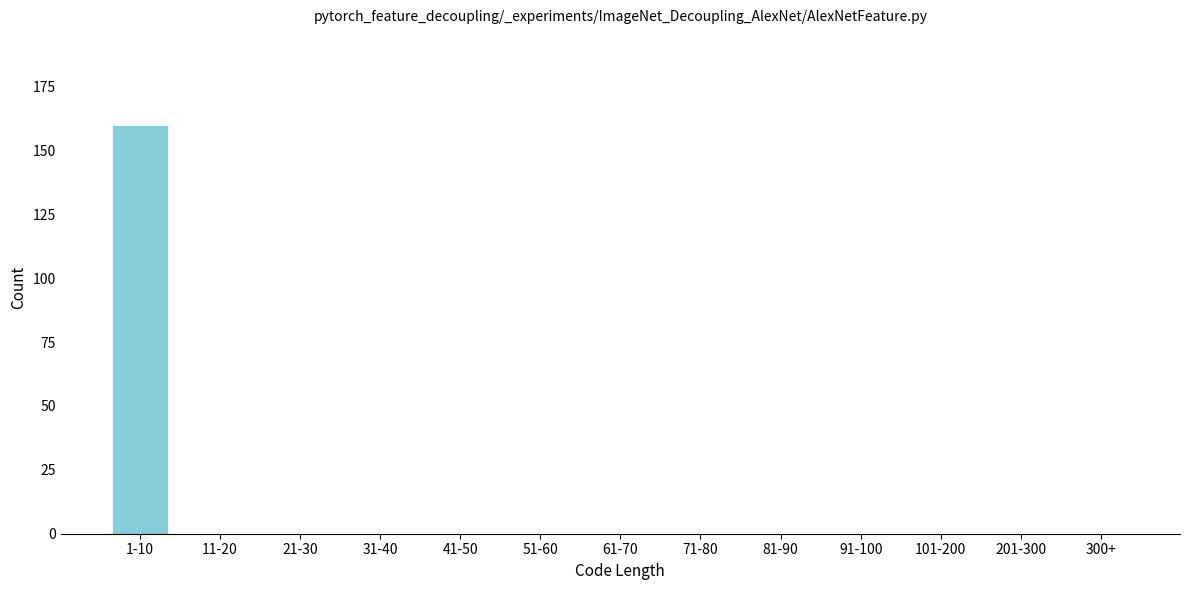

Reading left to right, what are all the values shown in this chart?

1-10=160	11-20=0	21-30=0	31-40=0	41-50=0	51-60=0	61-70=0	71-80=0	81-90=0	91-100=0	101-200=0	201-300=0	300+=0